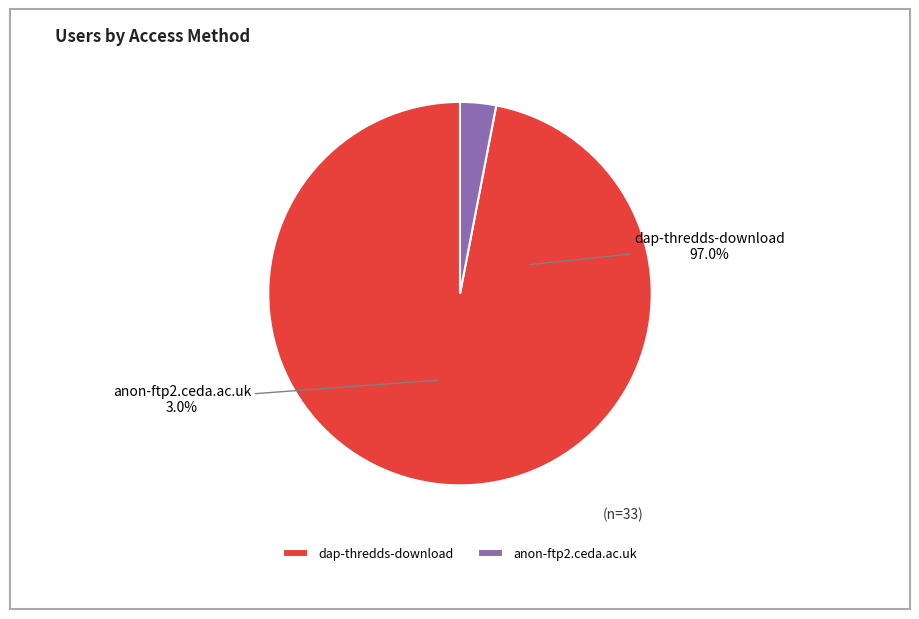

To the nearest percent, what is the combined percentage of dap-thredds-download and anon-ftp2.ceda.ac.uk?

100%